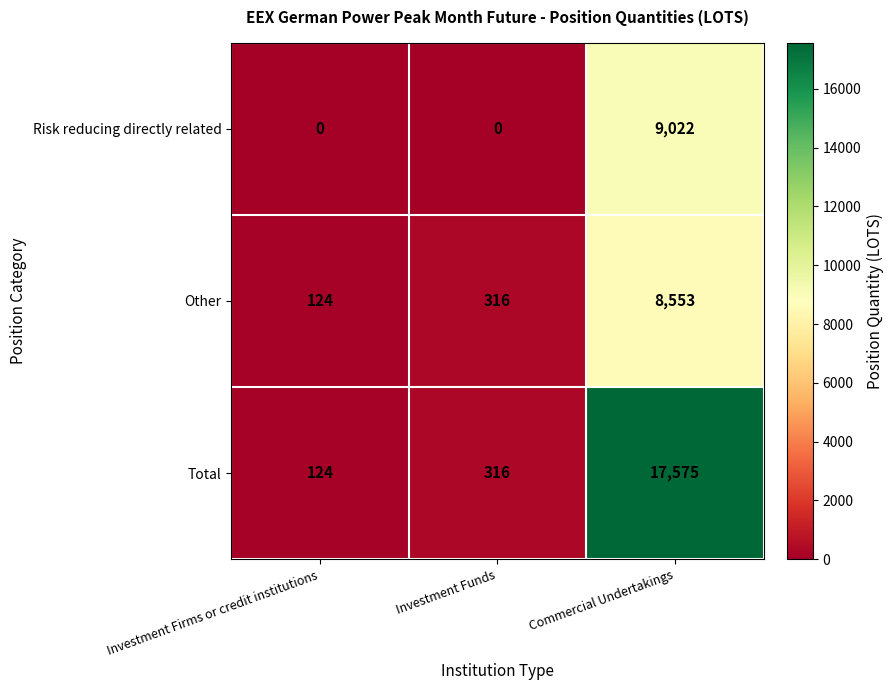

The value of Risk reducing directly related at Commercial Undertakings is 9022. True or false?

True